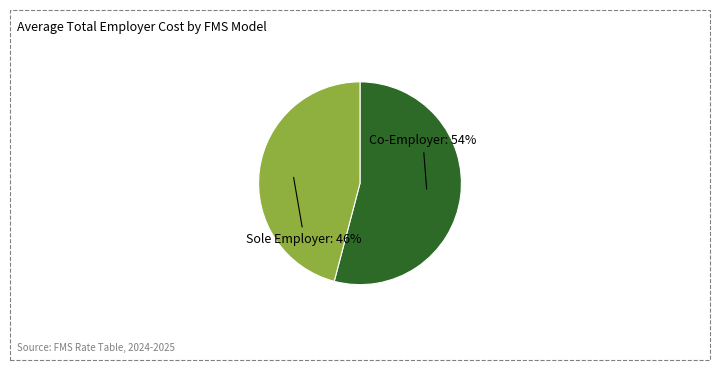

To the nearest percent, what is the average slice percentage?

50%